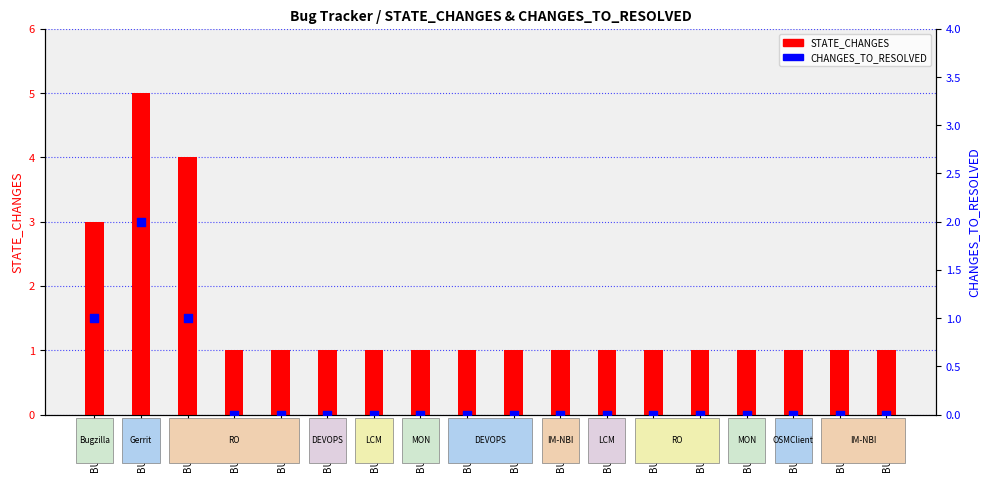

Which series reaches the maximum Y coordinate?

STATE_CHANGES